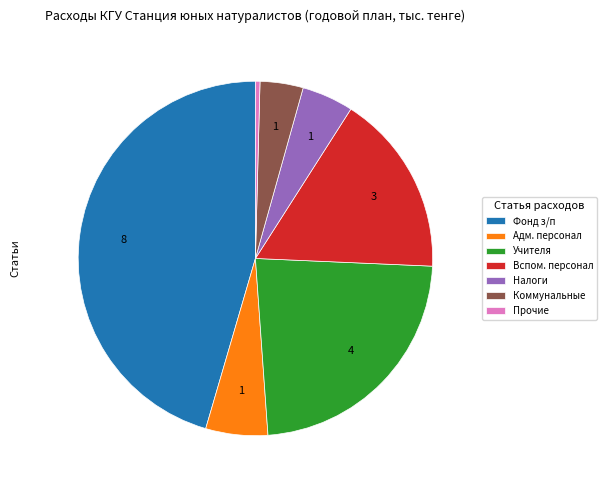

Rank the categories by value from highest to lowest.

Фонд з/п, Учителя, Вспом. персонал, Адм. персонал, Налоги, Коммунальные, Прочие